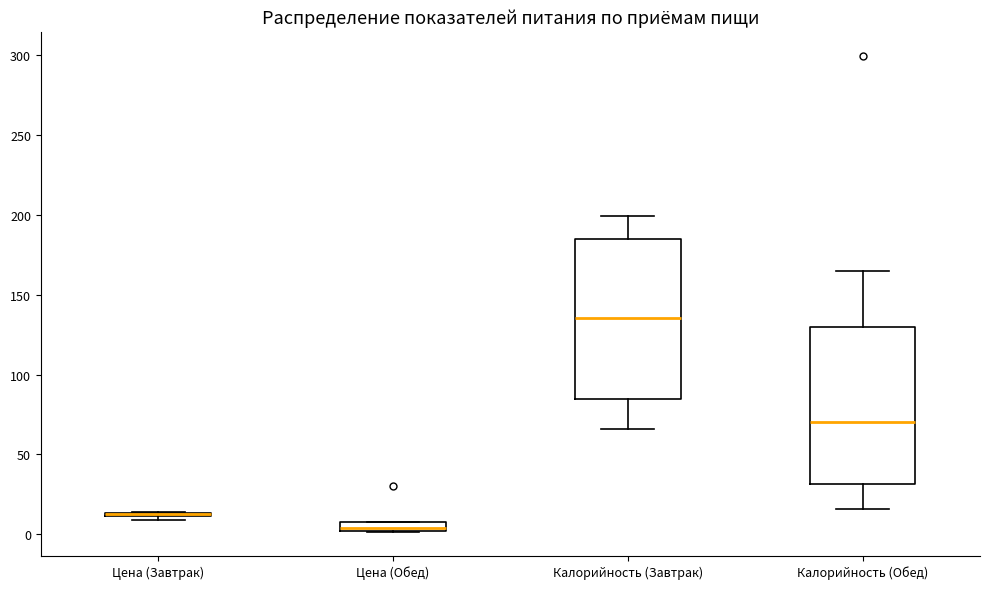

Where is the upper edge of the box for Калорийность (Обед) on the y-axis? The values are not printed on the chart, so give them approximately, as read against the axis.

130